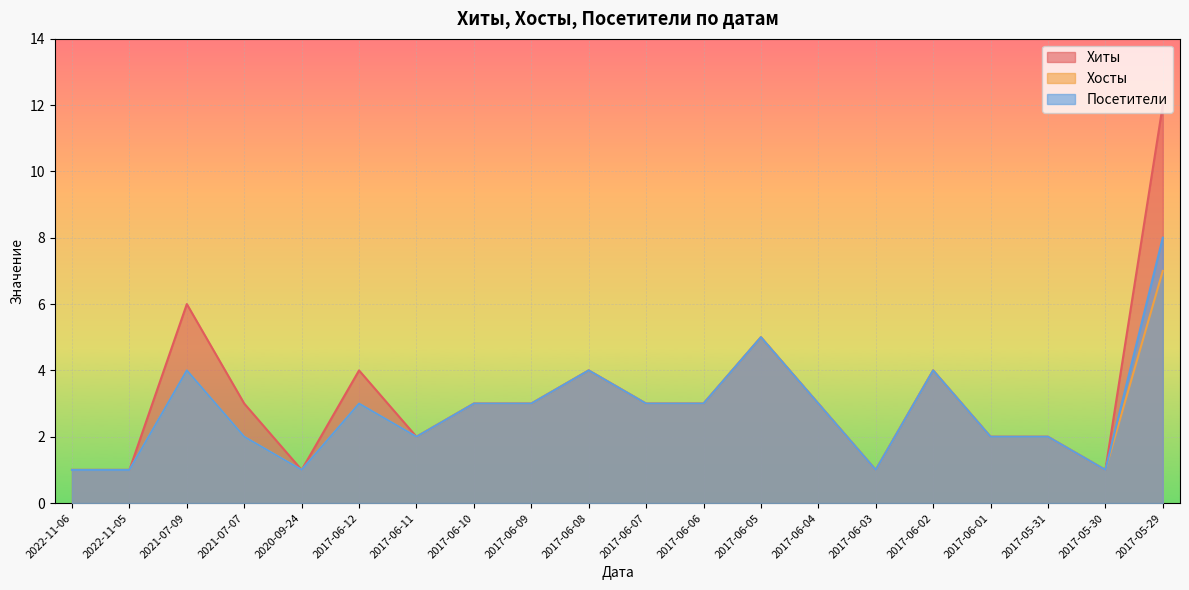

What are all the series names shown in the legend?

Хиты, Хосты, Посетители